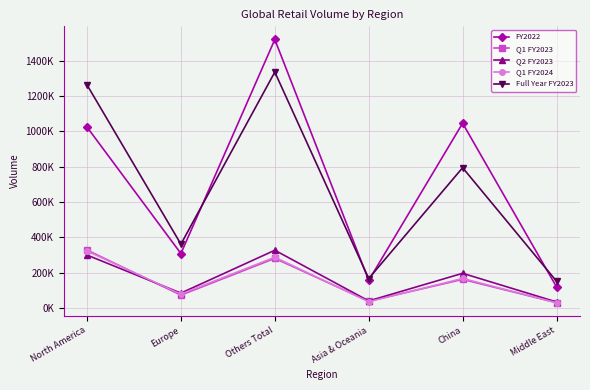

Does the chart display data point markers on the line(s)?

Yes